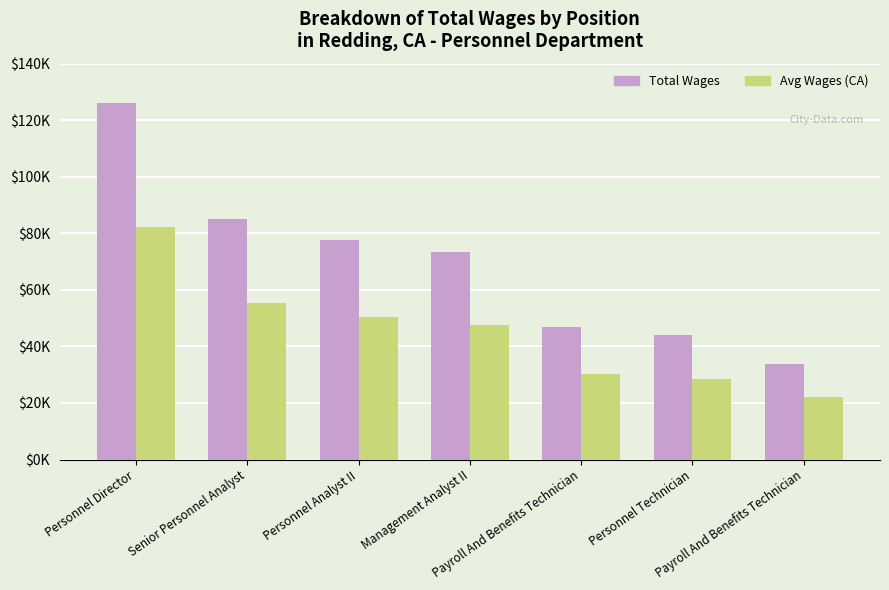

At which label does Total Wages first exceed 73460?

Personnel Director